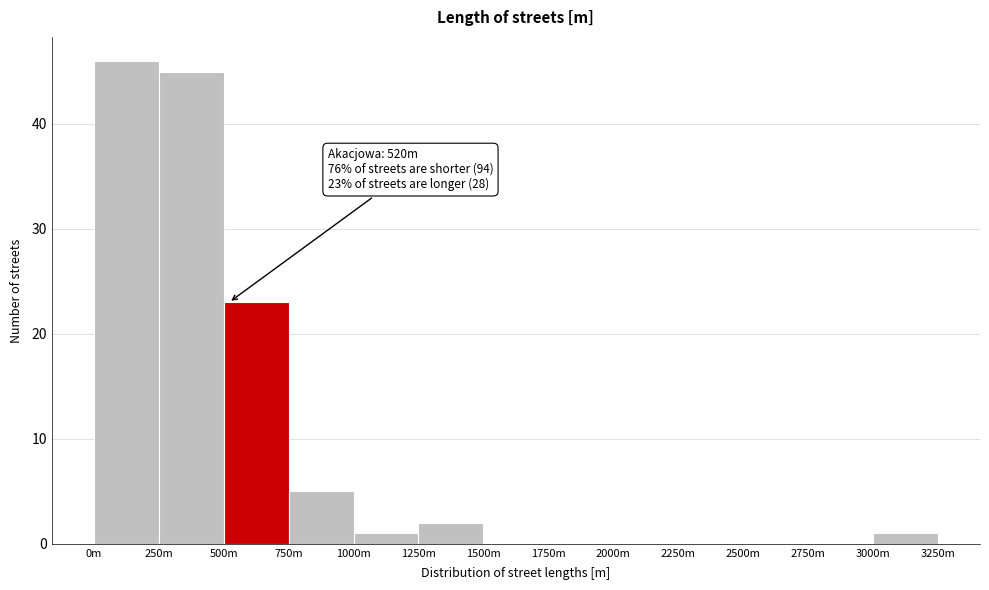

Reading left to right, what are all the values shown in this chart?

0m=46	250m=45	500m=23	750m=5	1000m=1	1250m=2	1500m=0	1750m=0	2000m=0	2250m=0	2500m=0	2750m=0	3000m=1